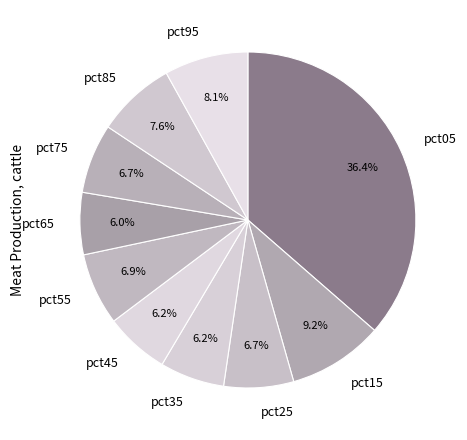

Is the sum of pct15 and pct55 greater than half?

No